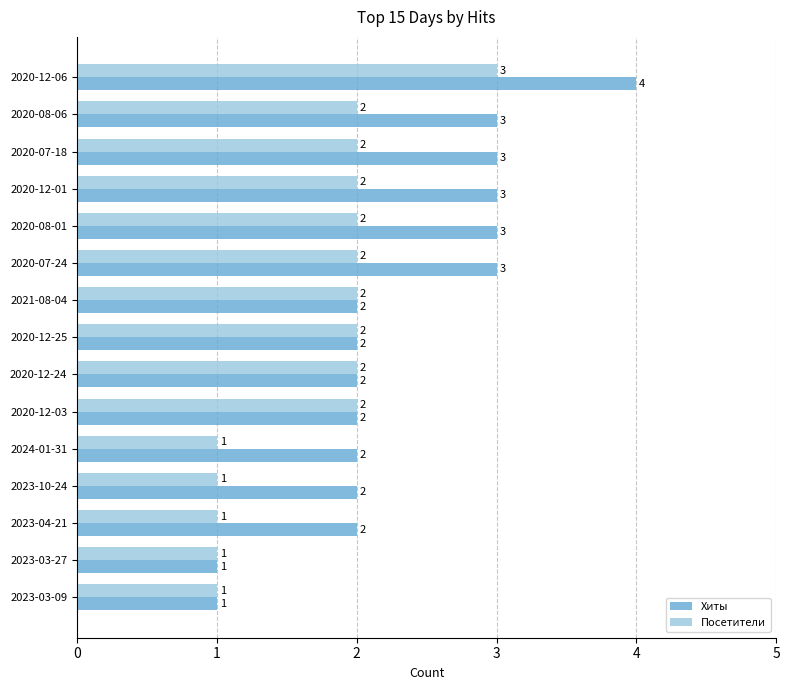

The value of Хиты at 2020-08-01 is 4. True or false?

False